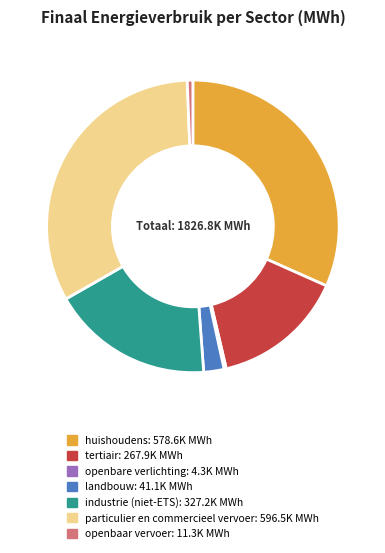

Between huishoudens and industrie (niet-ETS), which is larger?

huishoudens